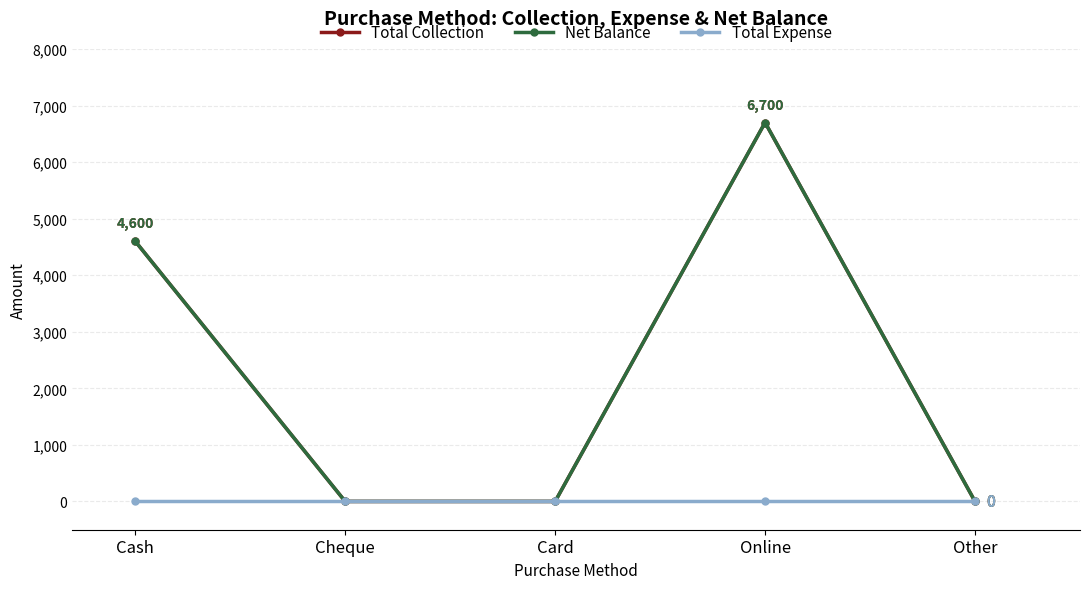

Does the chart have visible grid lines?

Yes